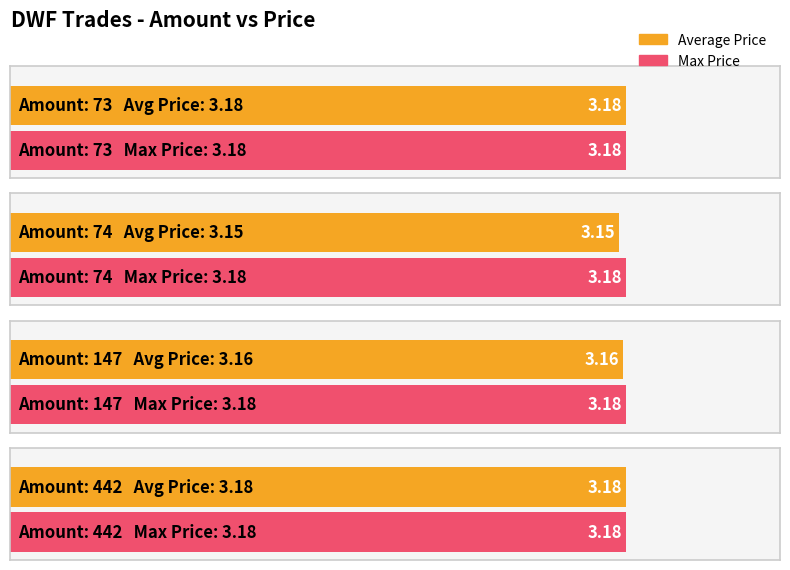

Count the values in the range 3 to 4.

8